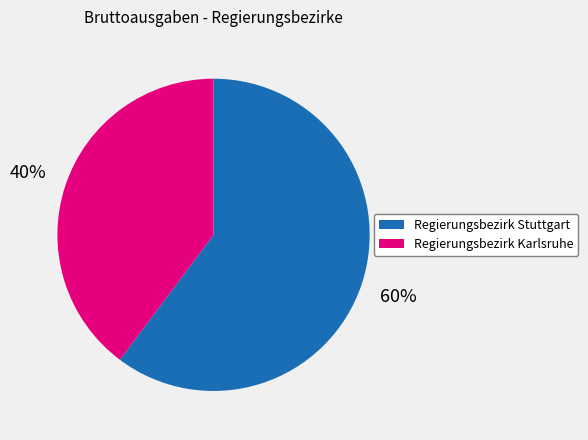

Is there any slice that represents more than half of the pie?

Yes